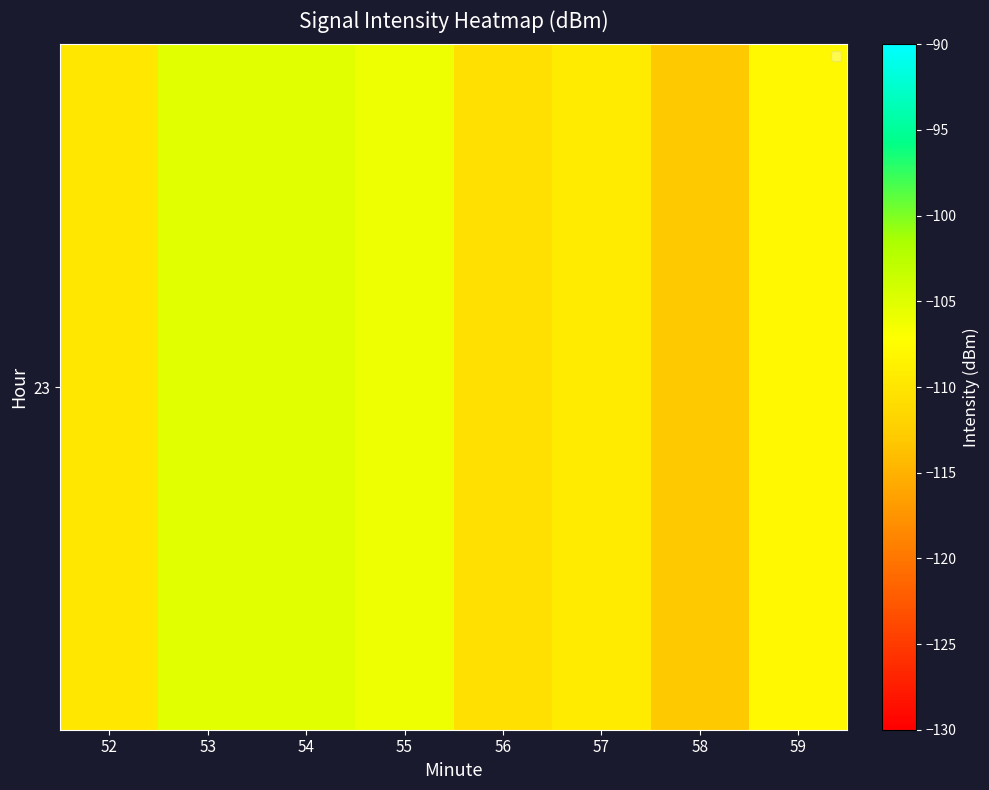

What is the greatest value displayed?

-105.3